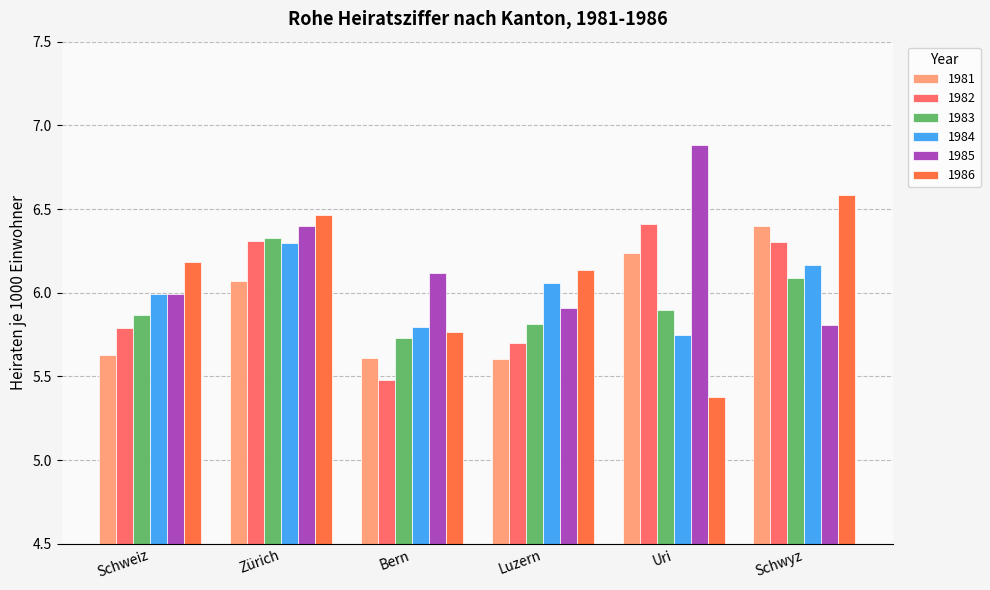

At which category does the chart reach its peak across all series?

Uri